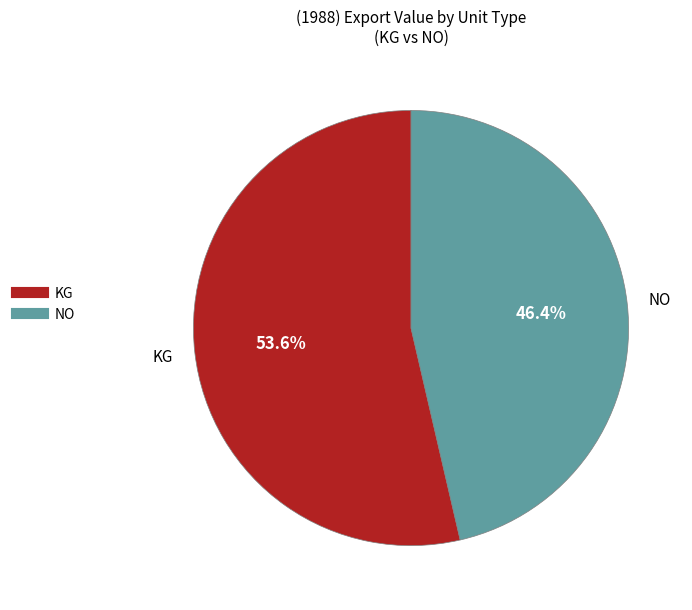

To the nearest percent, what is the difference between the largest and smallest slice percentages?

7%